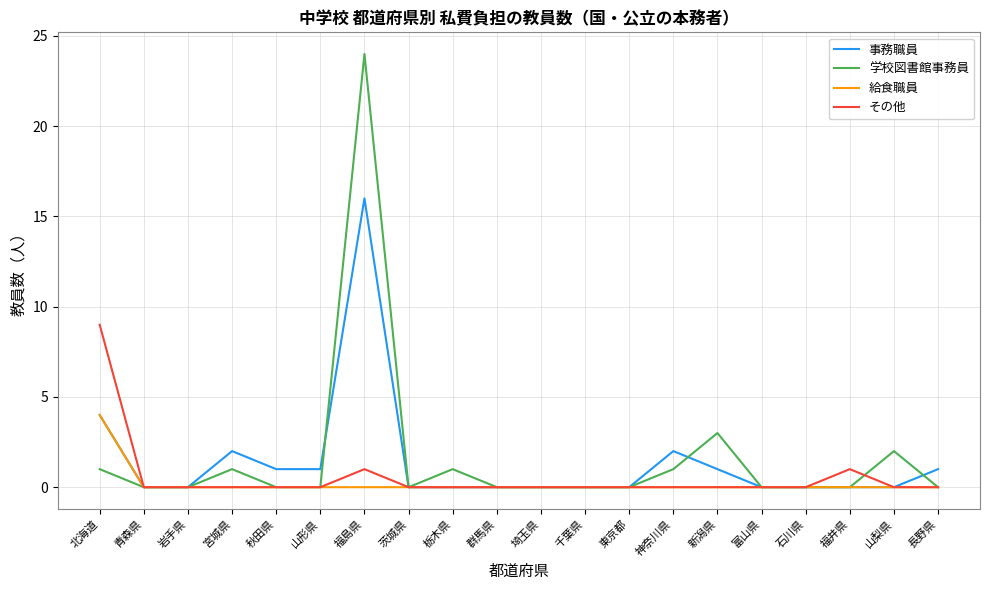

True or false: 給食職員 has a value of 0 at 群馬県.

True